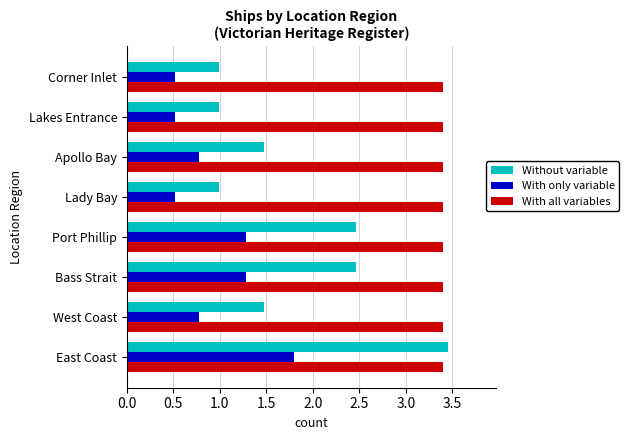

Which series has the largest total across all categories?

With all variables